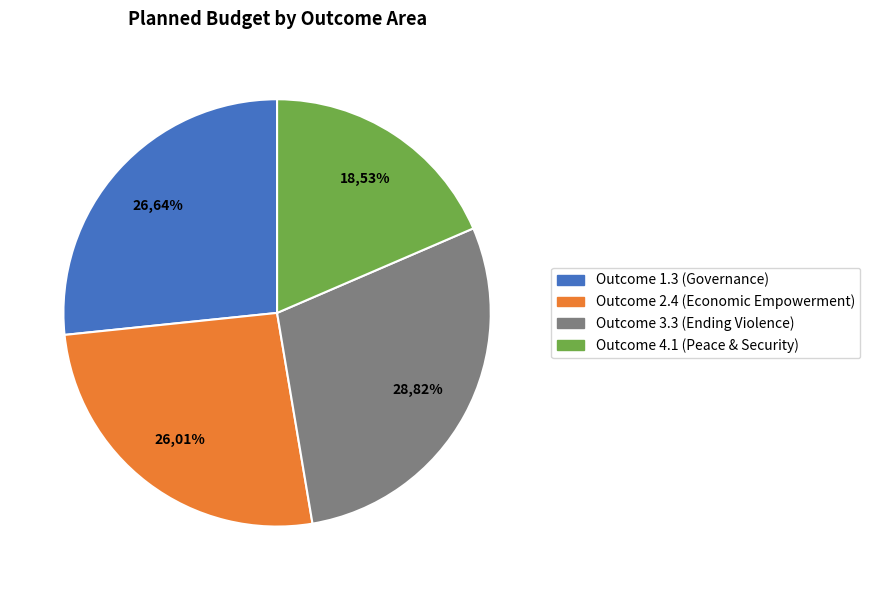

To the nearest percent, what is the combined percentage of Outcome 4.1
(Peace & Security) and Outcome 1.3
(Governance)?

45%